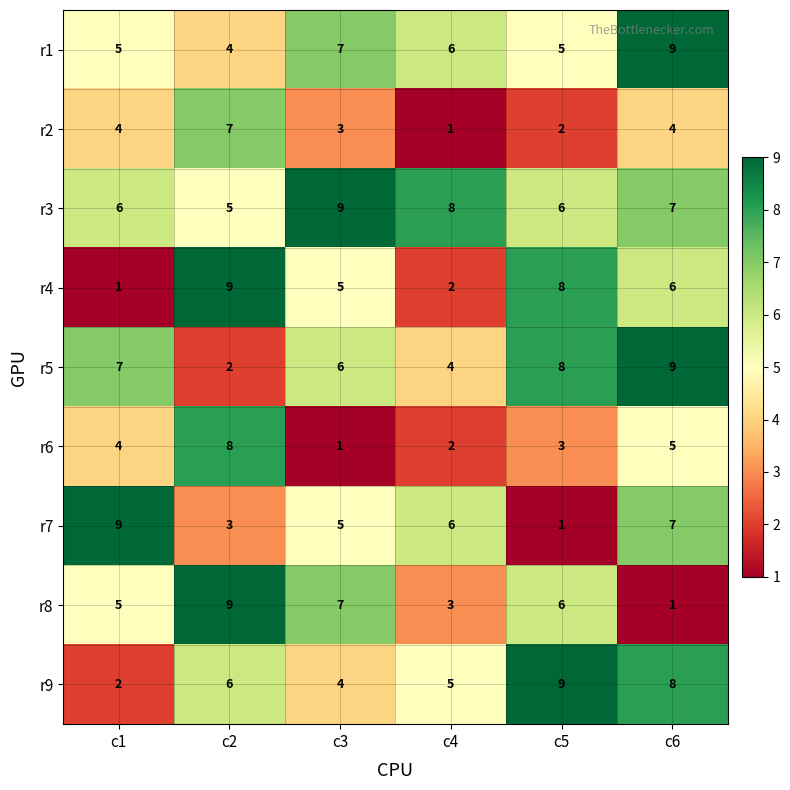

Where does the r4 series first go above 6?

c2